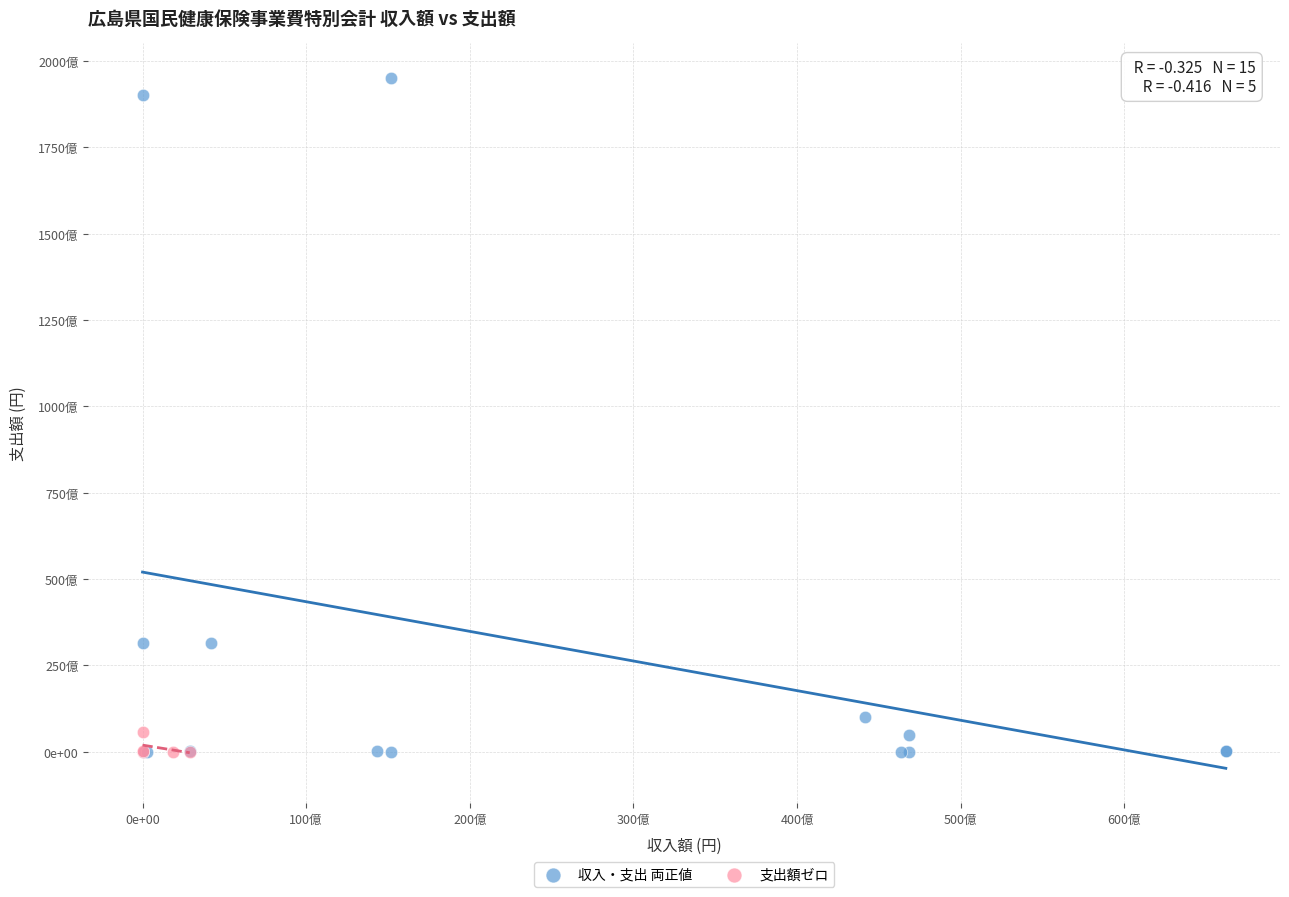

What are all the series names shown in the legend?

収入・支出 両正値, 支出額ゼロ